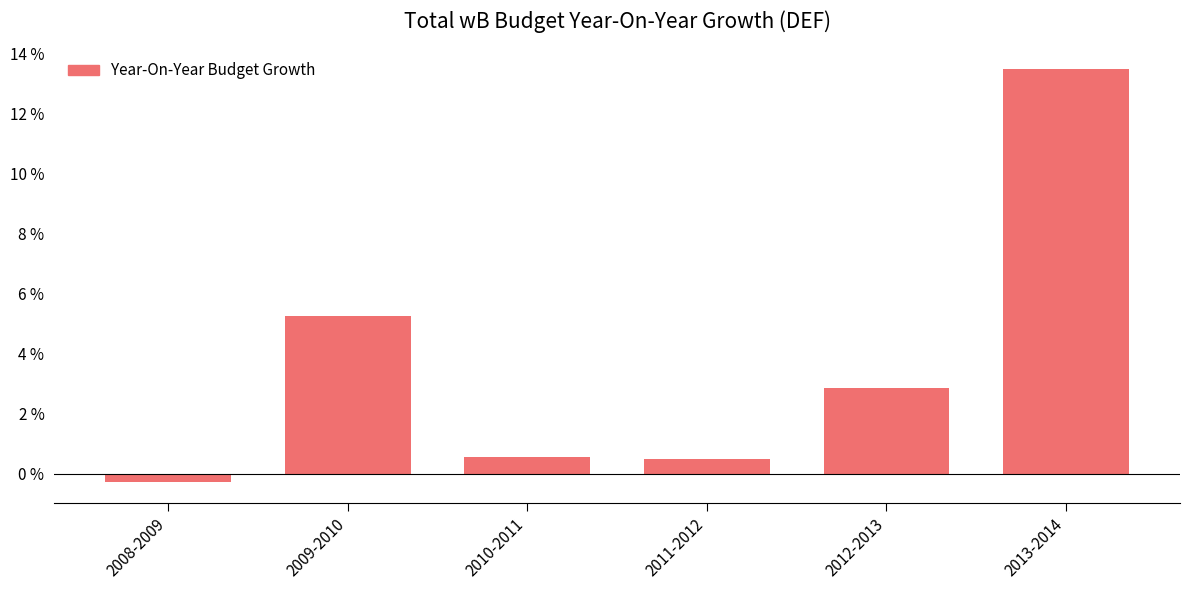

Which has a higher value, 2008-2009 or 2009-2010?

2009-2010